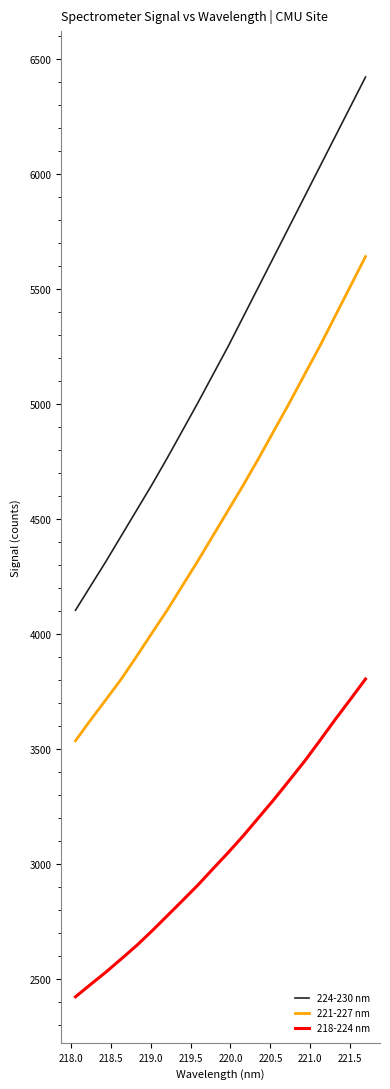

Which series has the largest total across all categories?

224-230 nm